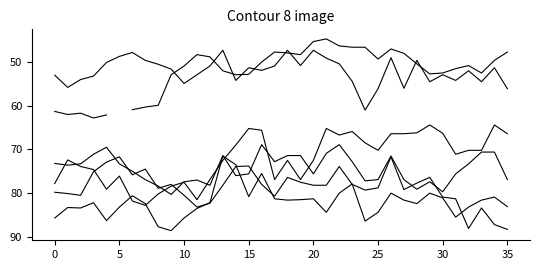

How many values in the 8.694 series exceed 51?

21